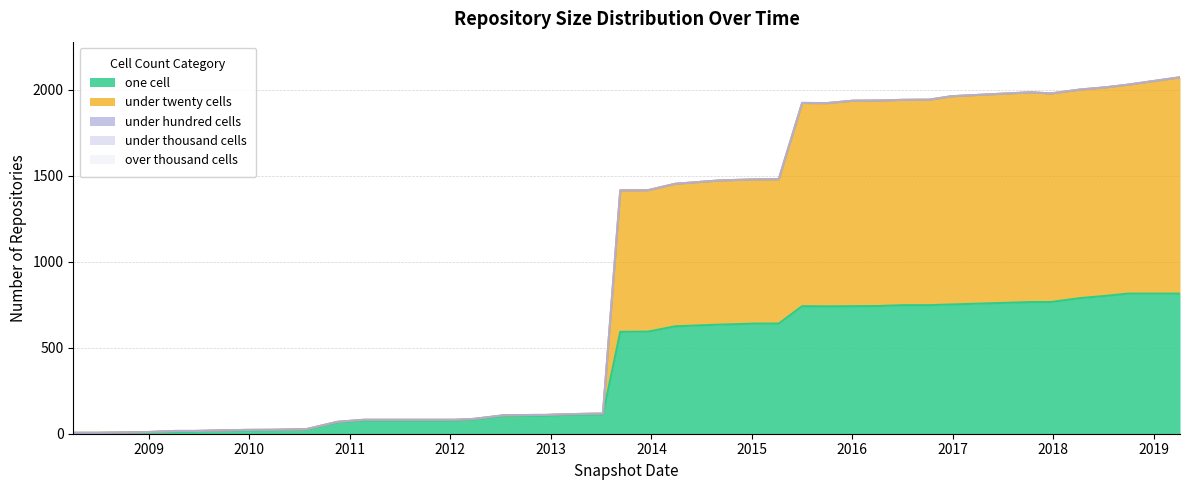

What is the difference between the maximum and minimum values in the under_twenty_cells series?

1257